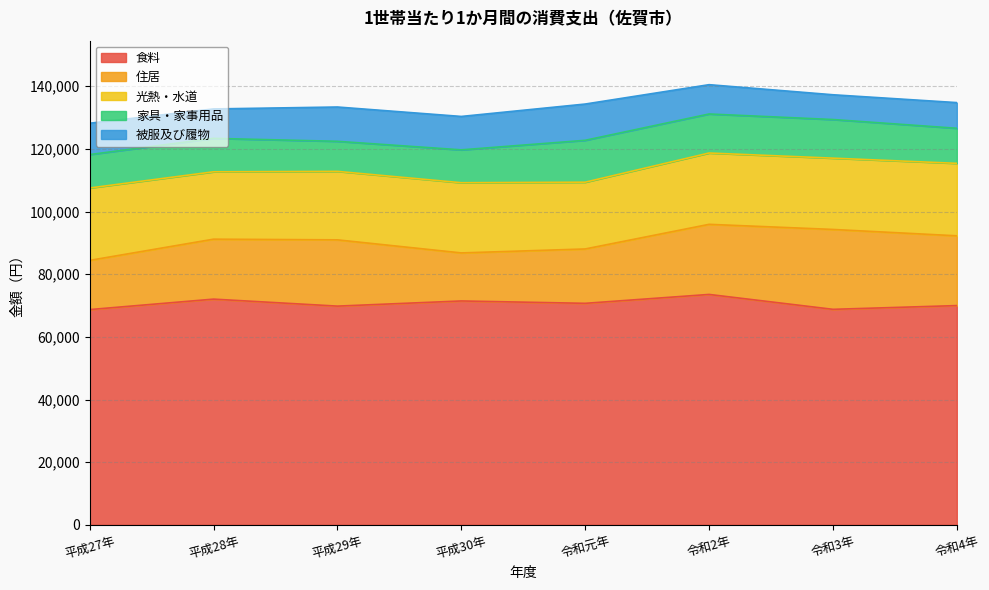

At how many categories does at least one series exceed 32463?

8